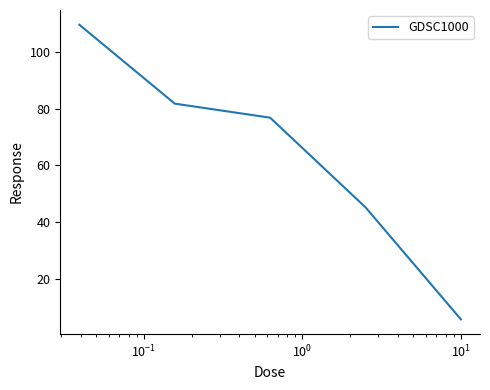

How many distinct data groups are displayed?

1